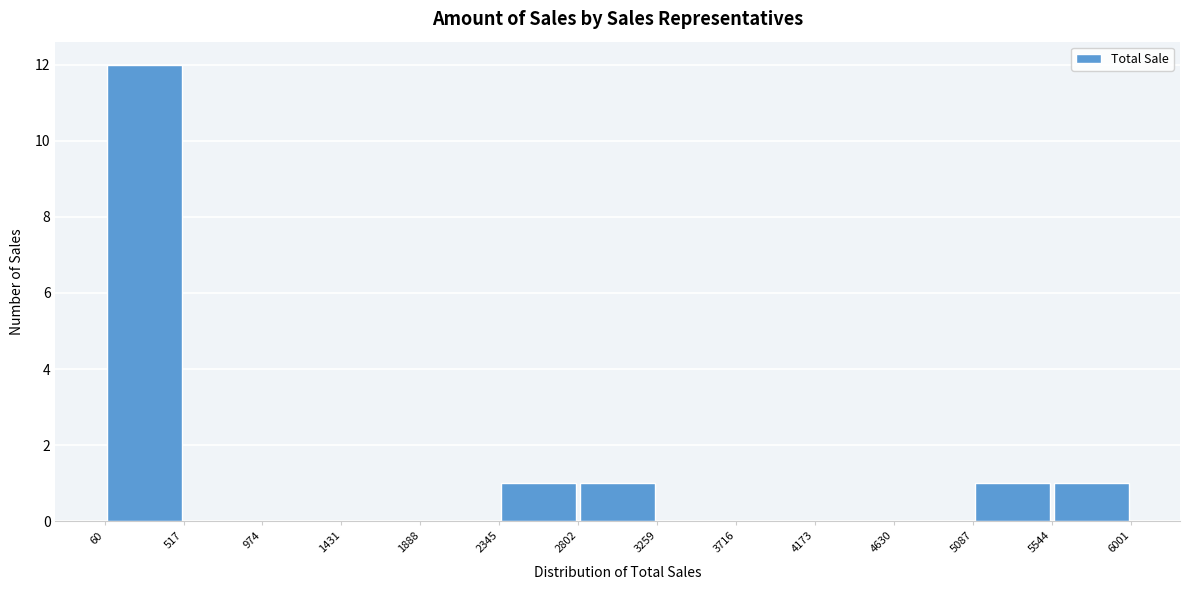

Reading left to right, list every bar in this chart as the range it spans on the x-axis followed by its height. The values are not printed on the chart, so give them approximately, as read against the axis.

60 to 517: 12
517 to 974: 0
974 to 1431: 0
1431 to 1888: 0
1888 to 2345: 0
2345 to 2802: 1
2802 to 3259: 1
3259 to 3716: 0
3716 to 4173: 0
4173 to 4630: 0
4630 to 5087: 0
5087 to 5544: 1
5544 to 6001: 1